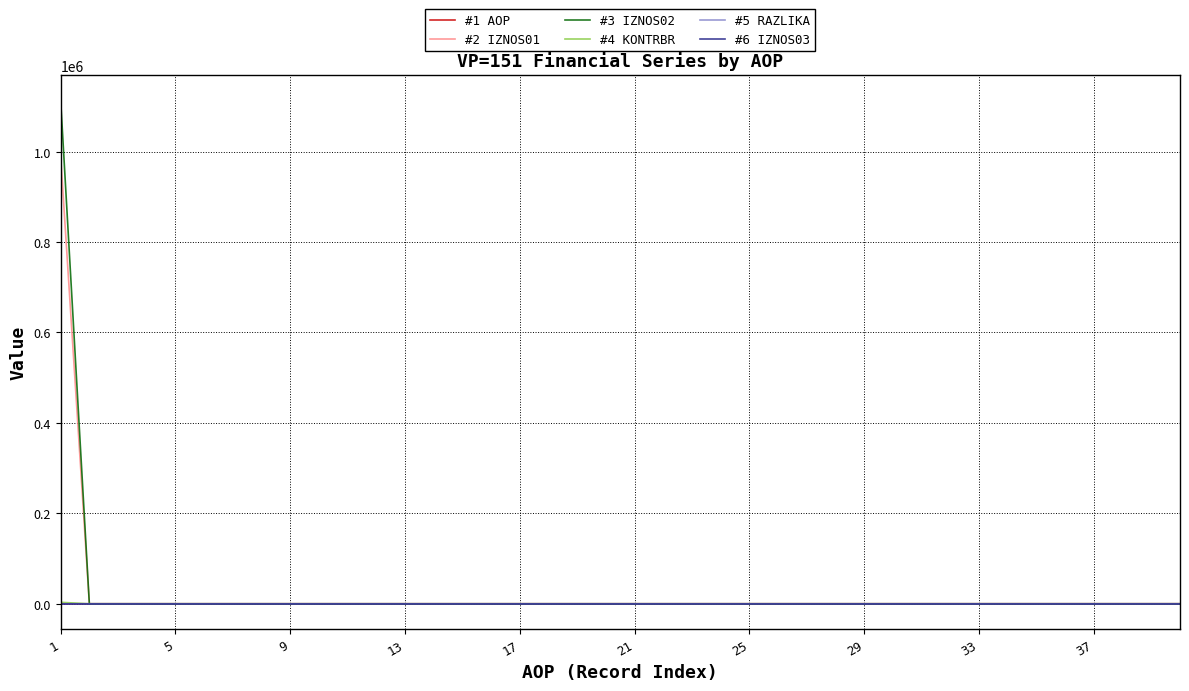

Count the number of categories in the chart.

40